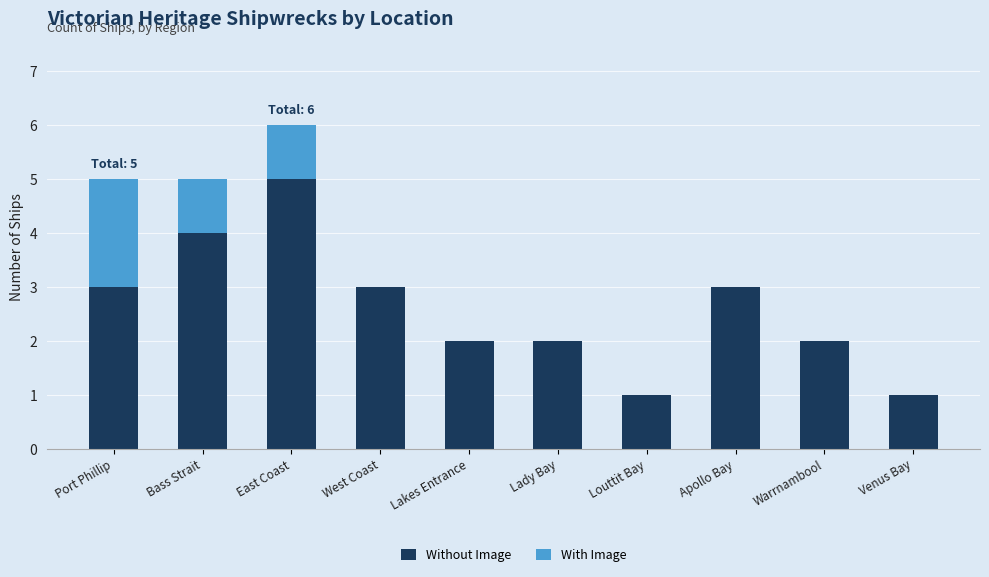

What is the total value across all series at Bass Strait?

5